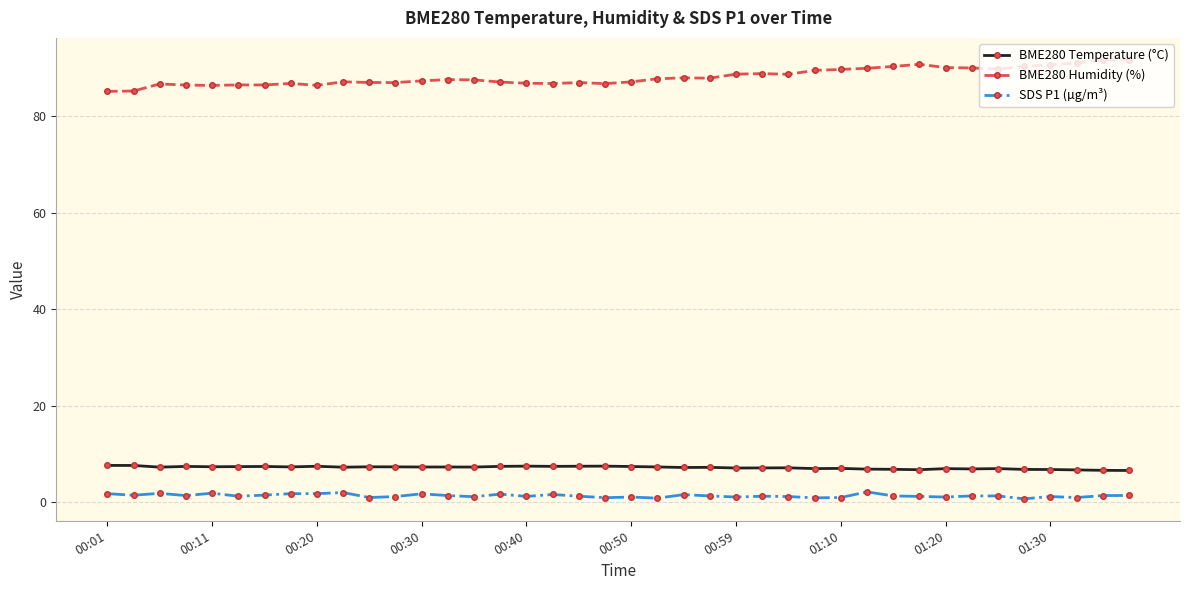

What is the sum of all SDS P1 (µg/m³) values?

54.8